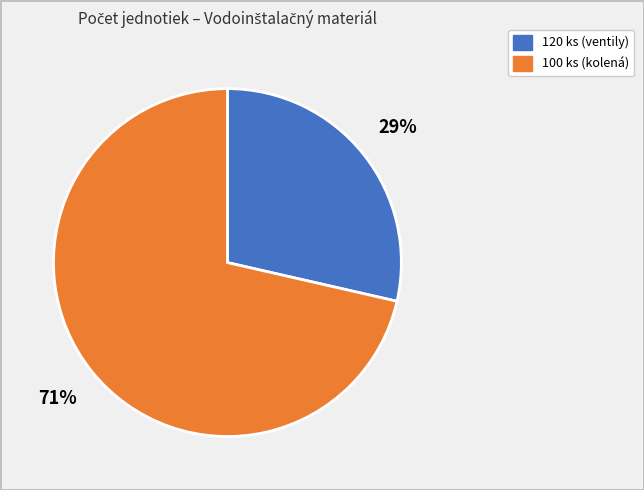

How many slices are in this pie chart?

2